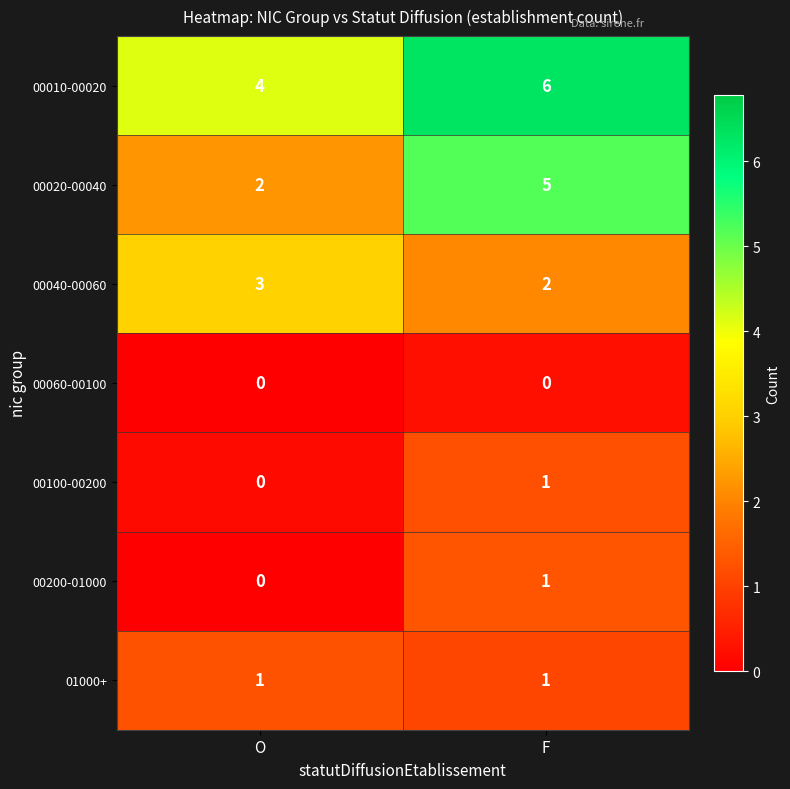

Which label corresponds to the largest value in the chart?

F